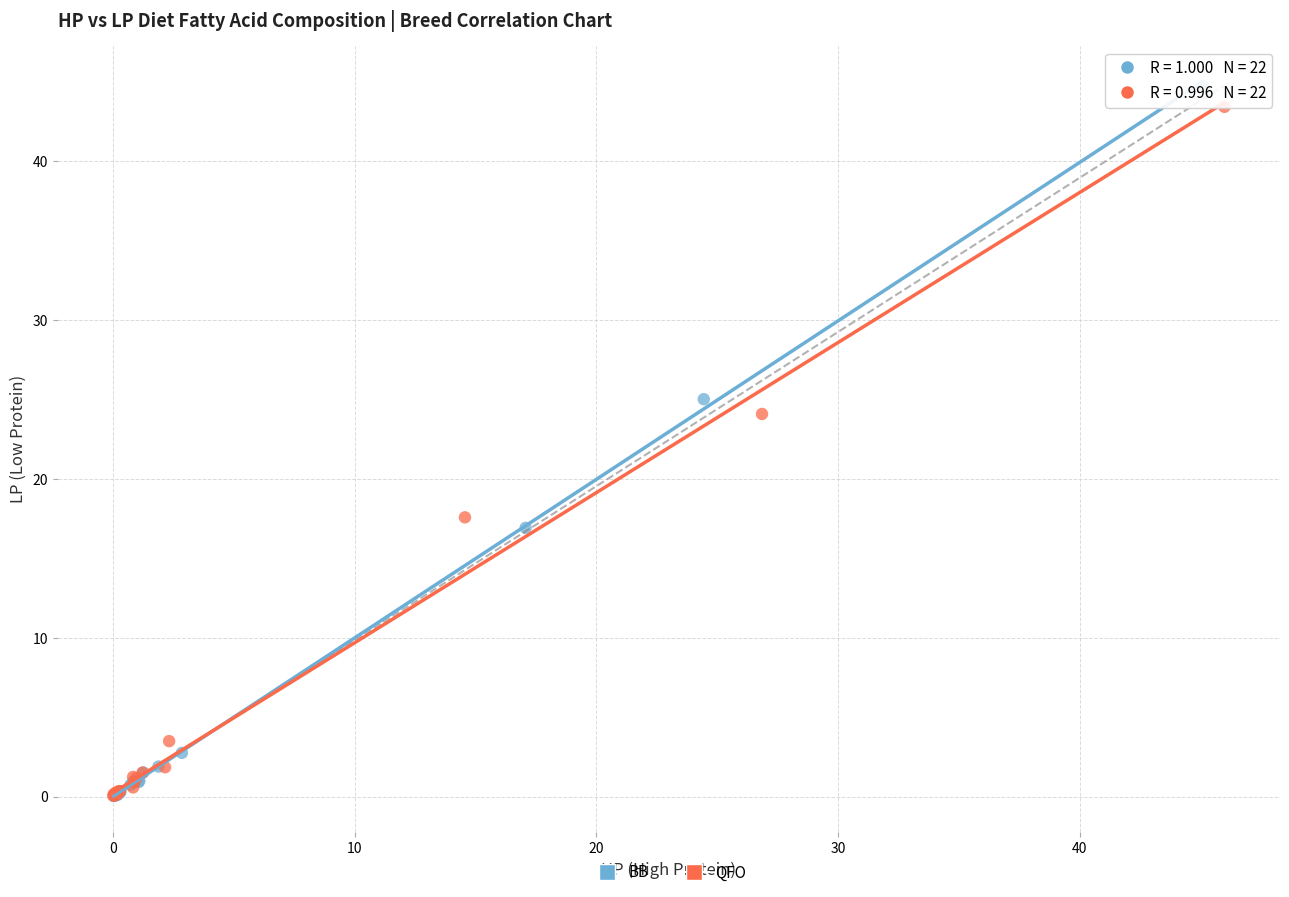

Which series has the largest Y range (max minus min)?

BB